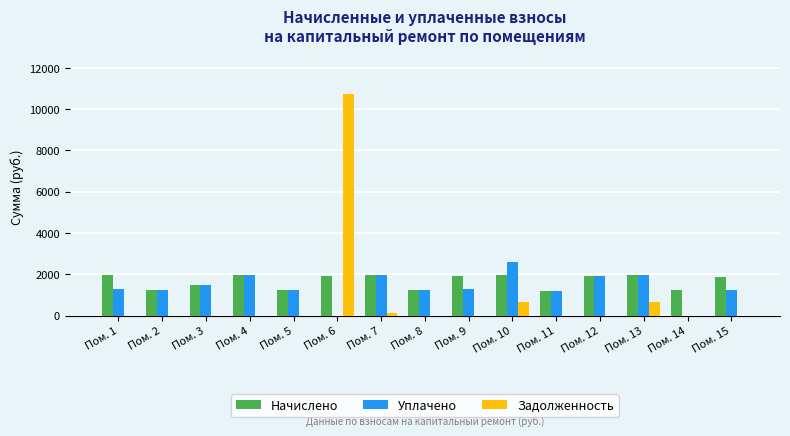

Which series changed the most between Пом. 4 and Пом. 6?

Задолженность